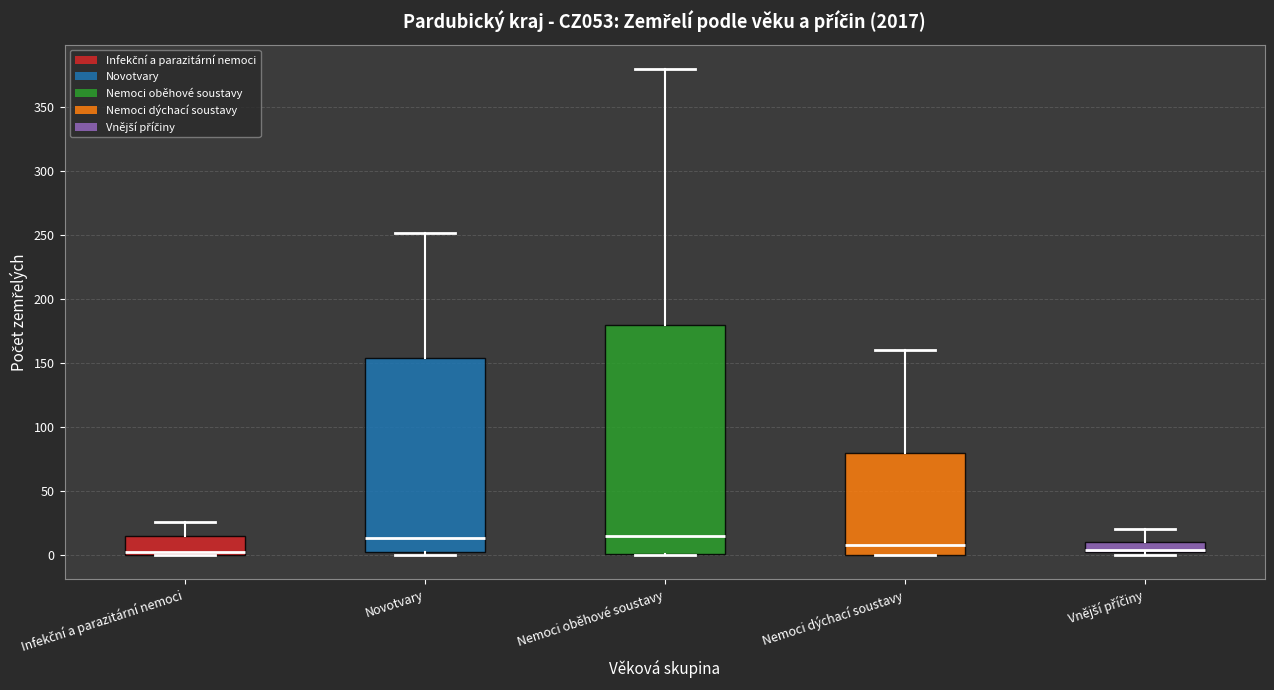

Reading left to right, read every box against the y-axis: the position of its median line, the range the box covers, and the ends of its whiskers. The values are not printed on the chart, so give them approximately, as read against the axis.

Infekční a parazitární nemoci: median 0 (just above the box's lower edge), box 0 to 15, whiskers 0 to 25
Novotvary: median 15, box 0 to 155, whiskers 0 (just below the box's lower edge) to 250
Nemoci oběhové soustavy: median 15, box 0 to 180, whiskers 0 to 380
Nemoci dýchací soustavy: median 10, box 0 to 80, whiskers 0 to 160
Vnější příčiny: median 5, box 0 to 10, whiskers 0 (just below the box's lower edge) to 20